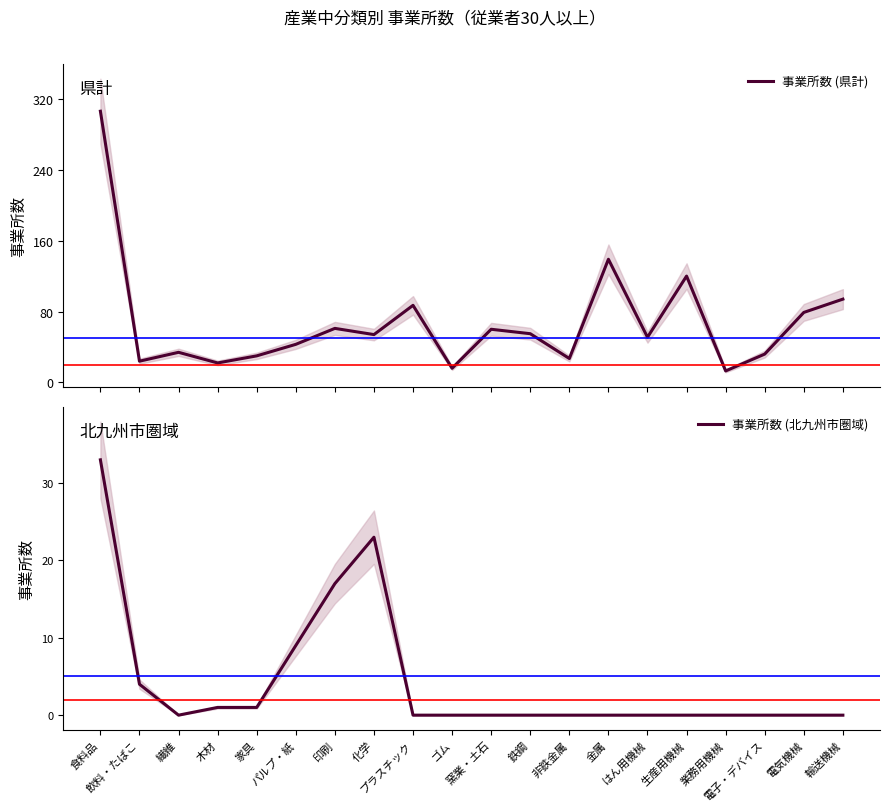

What position from the left is 木材?

4